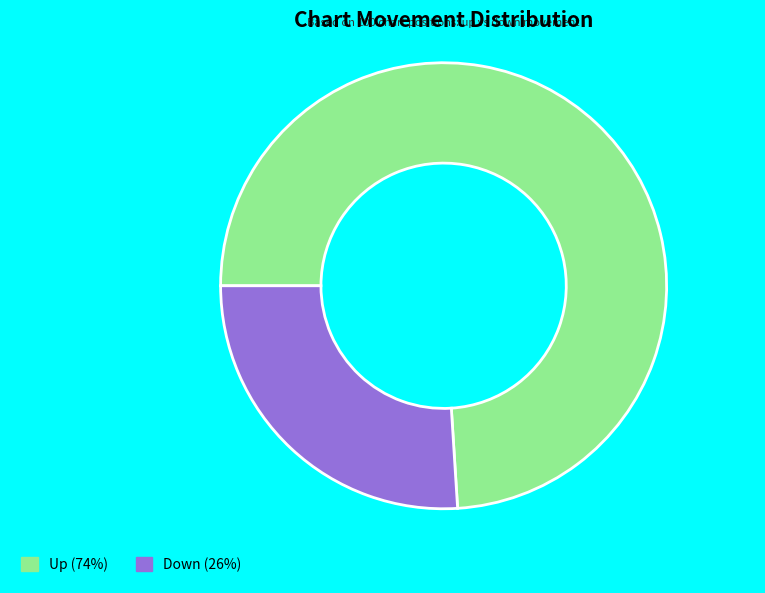

Does any single category account for the majority?

Yes